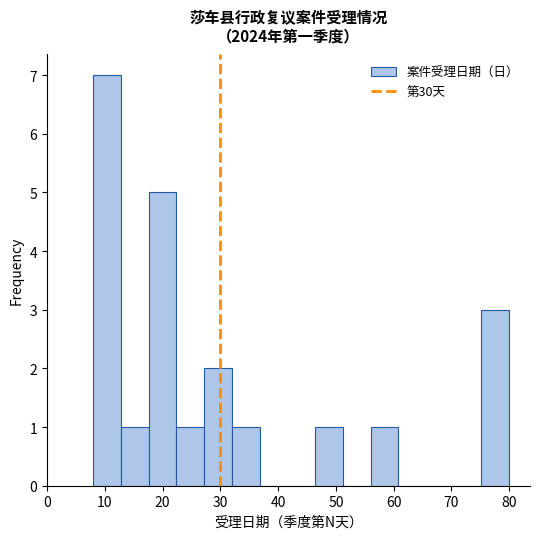

What is the height of the bar covering 17.6 to 22.4 on the x-axis? Neither the bar edges nor the heights are printed on the chart, so give them approximately, as read against the axes.

5